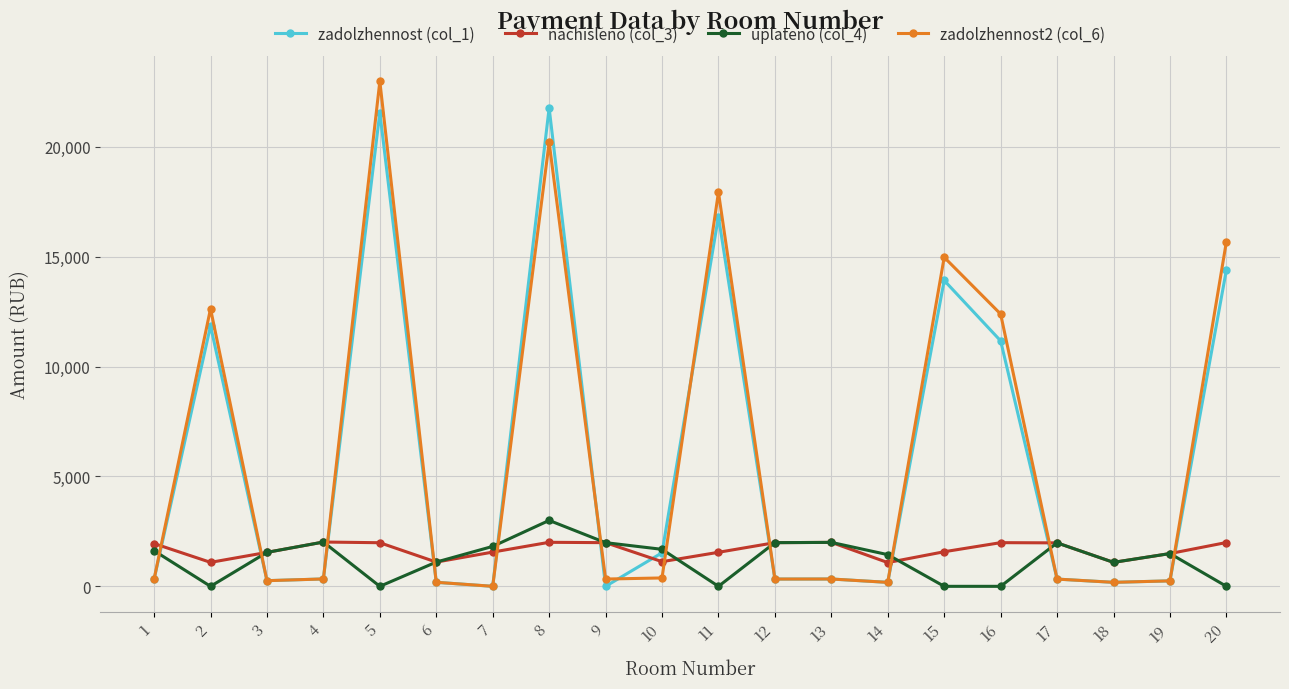

The zadolzhennost (col_1) series shows 552.8 at 10. True or false?

False